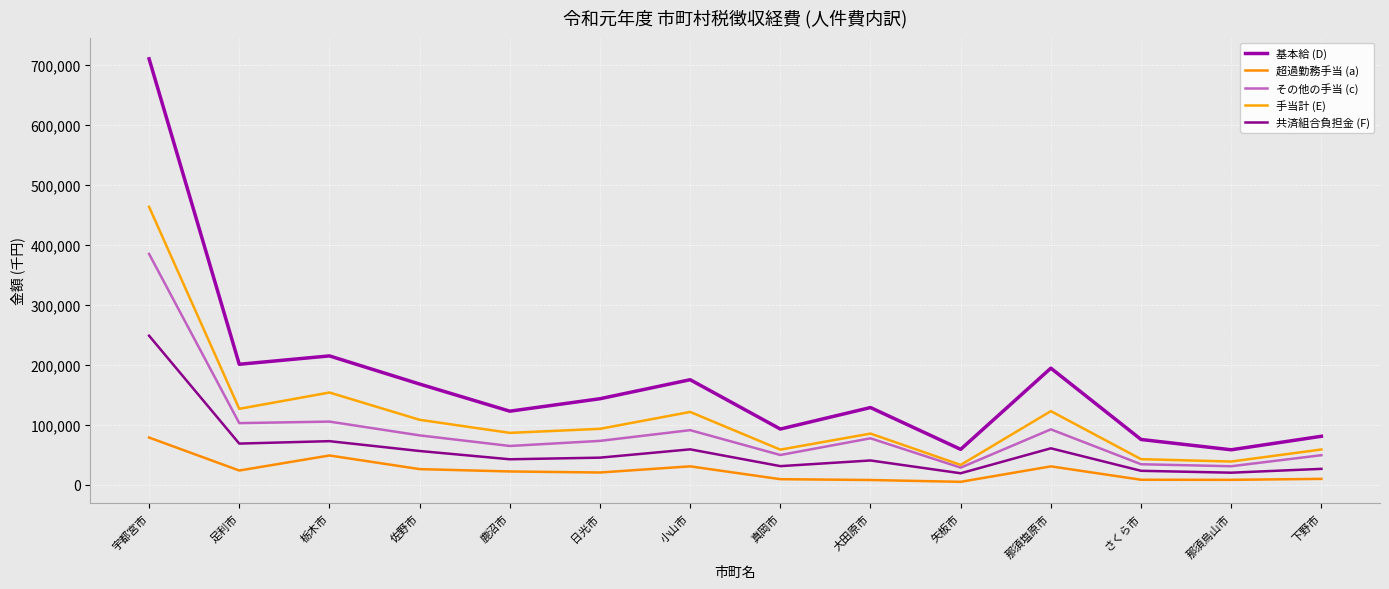

Read the 超過勤務手当 (a) value at 大田原市, to the nearest 10.

7560